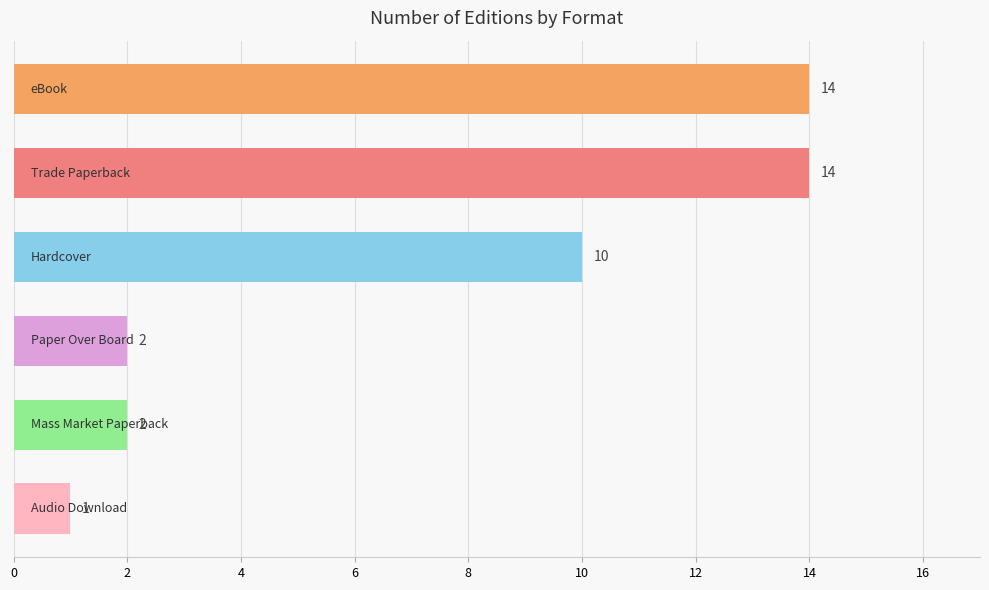

Read the value at Trade Paperback.

14